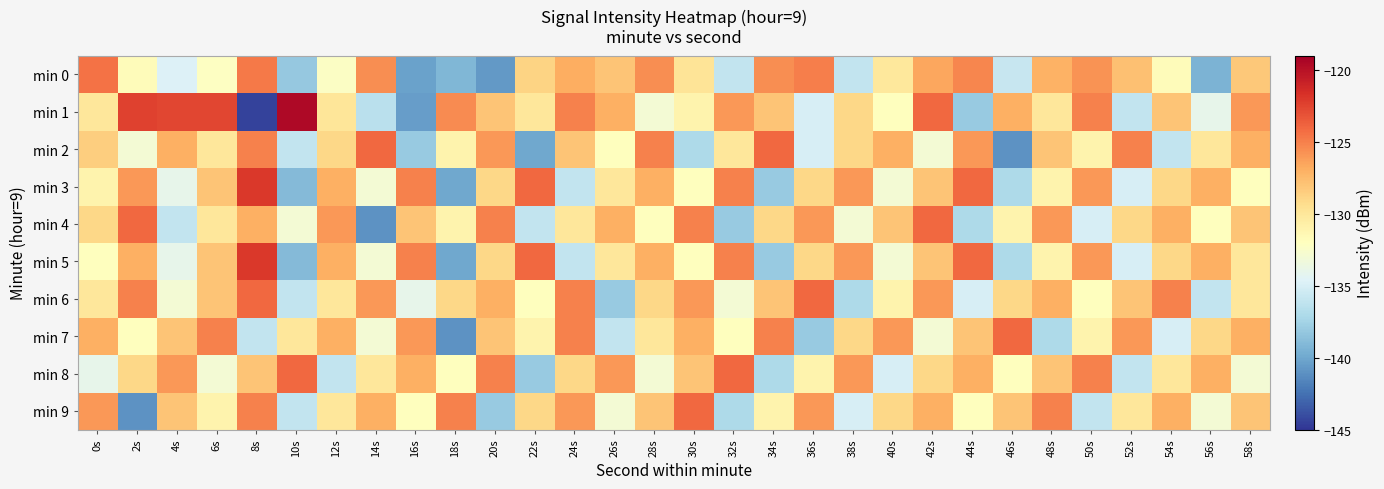

List the series in order of their peak value, lowest first.

min 0, min 2, min 4, min 6, min 7, min 8, min 9, min 3, min 5, min 1